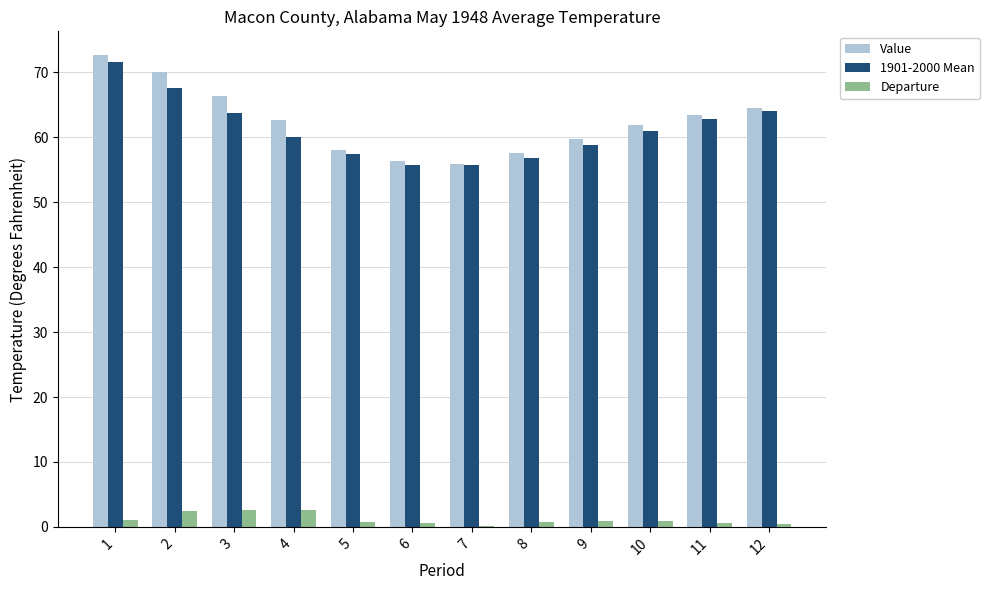

Is it true that Value equals 57.6 at 8?

True